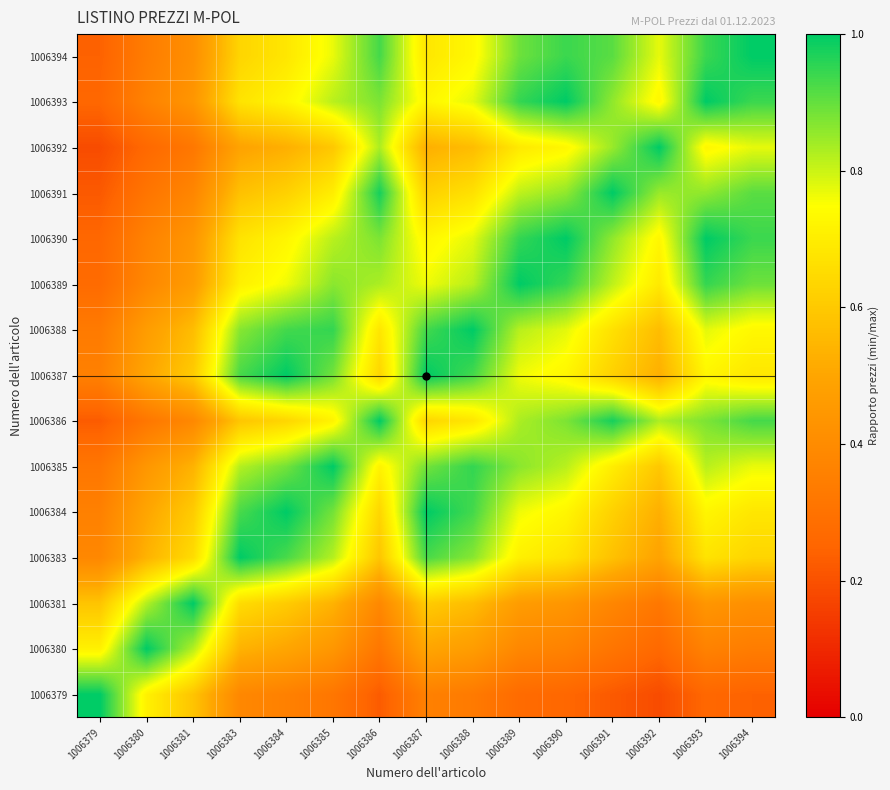

At which category is the sum across all series the highest?

1006389